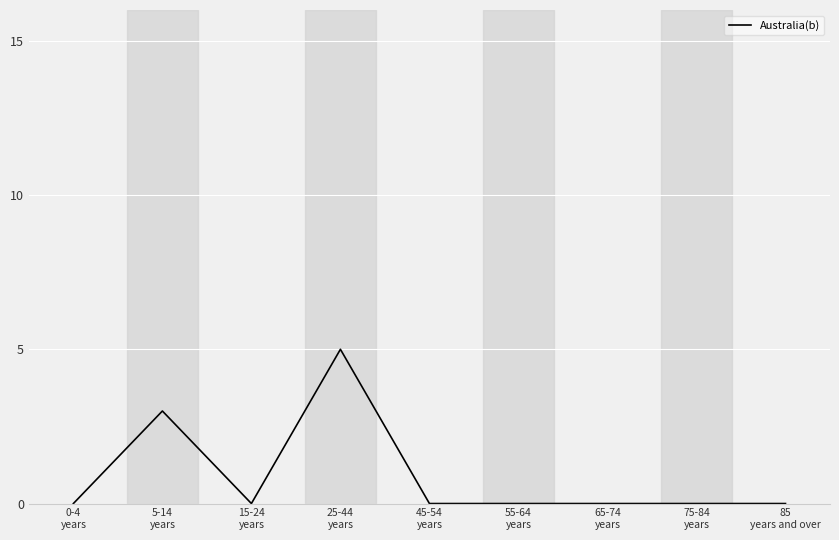

Reading left to right, extract all data points from this chart.

0-4
years=0	5-14
years=3	15-24
years=0	25-44
years=5	45-54
years=0	55-64
years=0	65-74
years=0	75-84
years=0	85
years and over=0